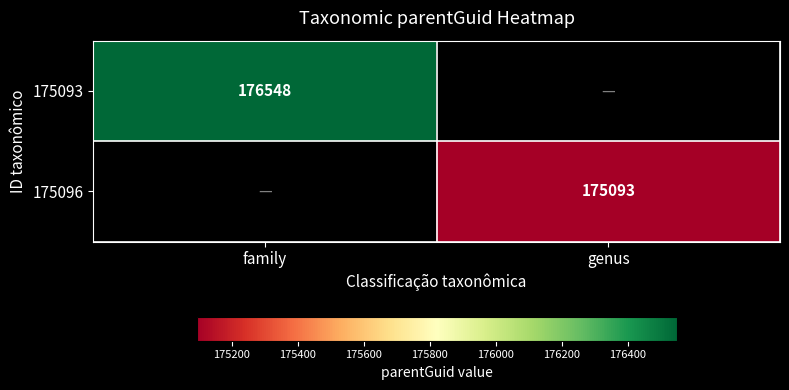

The value of 175096 at genus is 111409. True or false?

False